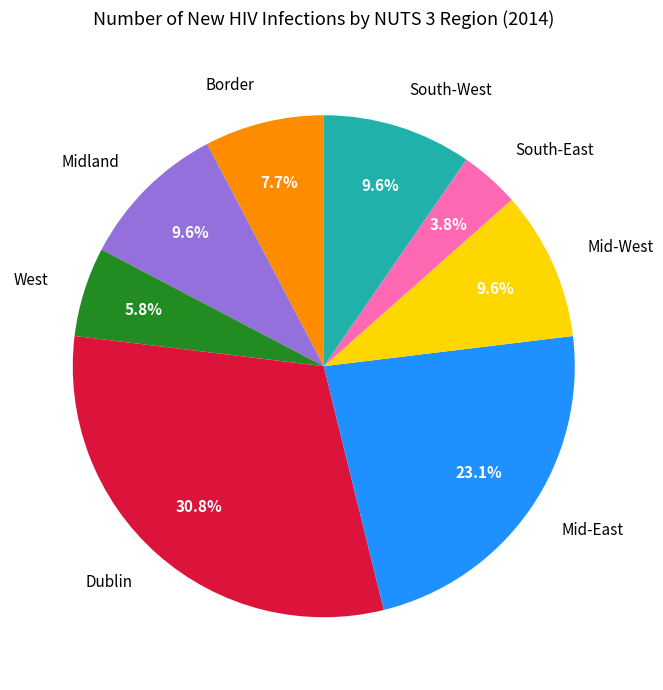

To the nearest percent, what is the difference between the South-East and West slice percentages?

2%